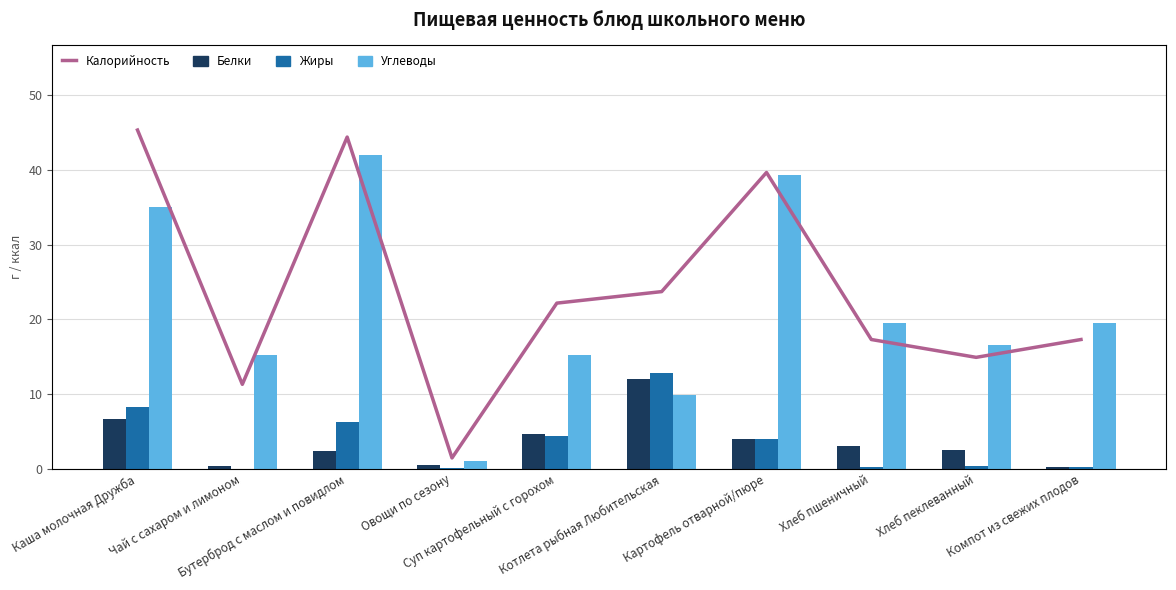

Does the chart contain any negative values?

No